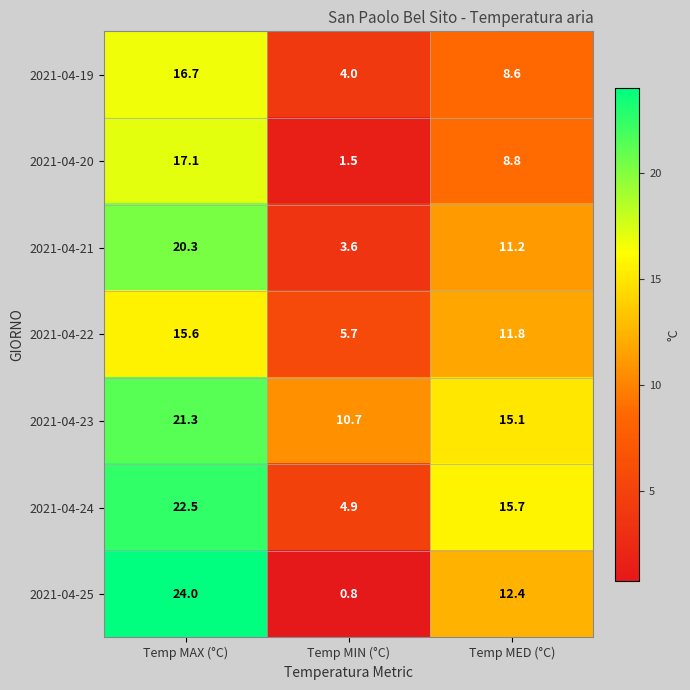

Reading right to left, what are all the values shown in this chart?

2021-04-19: 8.6	4.0	16.7
2021-04-20: 8.8	1.5	17.1
2021-04-21: 11.2	3.6	20.3
2021-04-22: 11.8	5.7	15.6
2021-04-23: 15.1	10.7	21.3
2021-04-24: 15.7	4.9	22.5
2021-04-25: 12.4	0.8	24.0